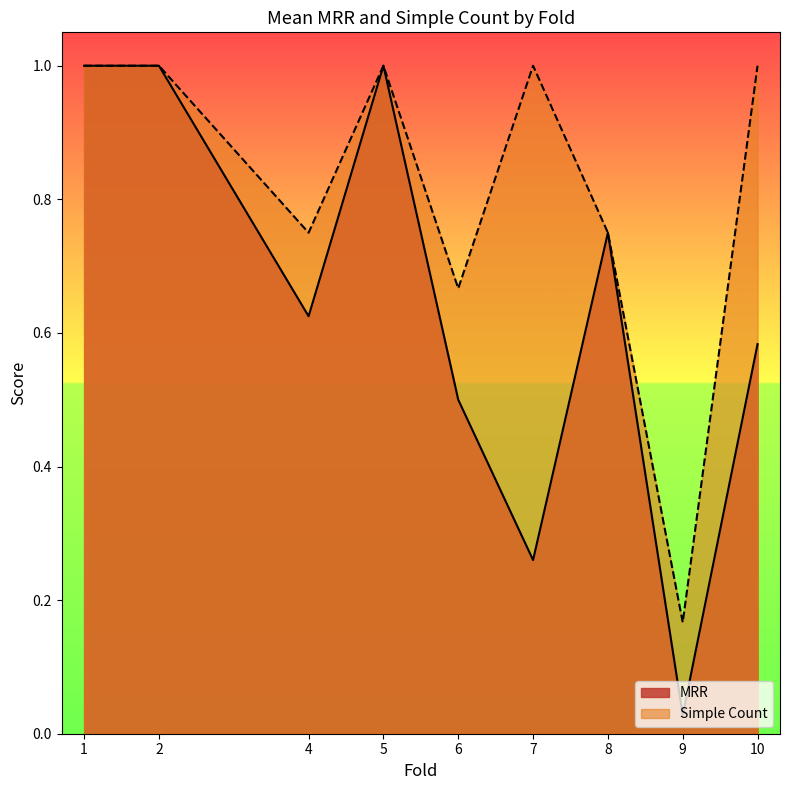

What is the difference between the MRR values at 9 and 10?

0.6